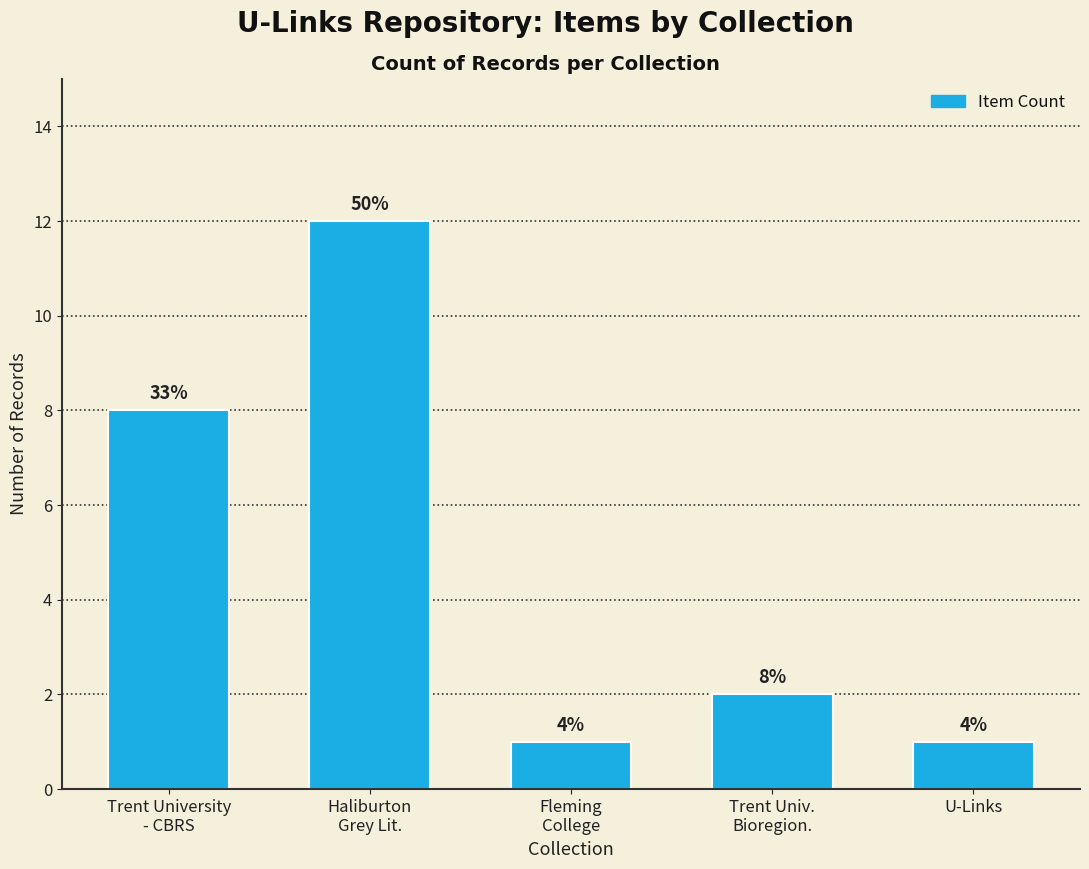

How many bars are there in total?

5